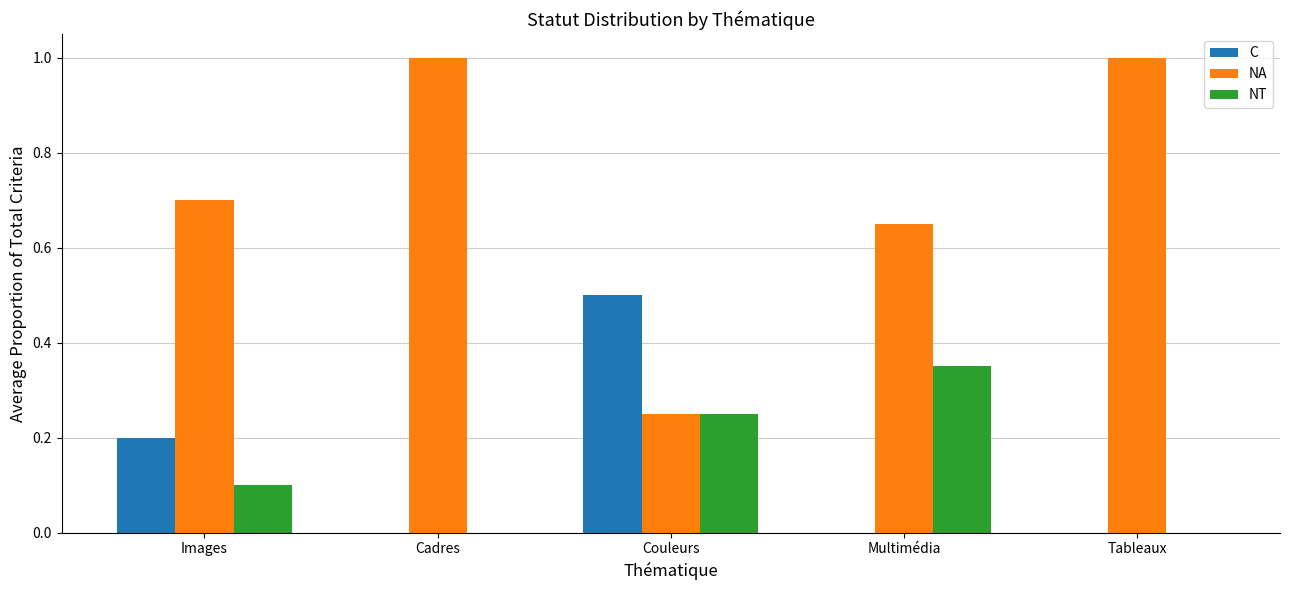

What is the maximum value shown in the chart?

1.0